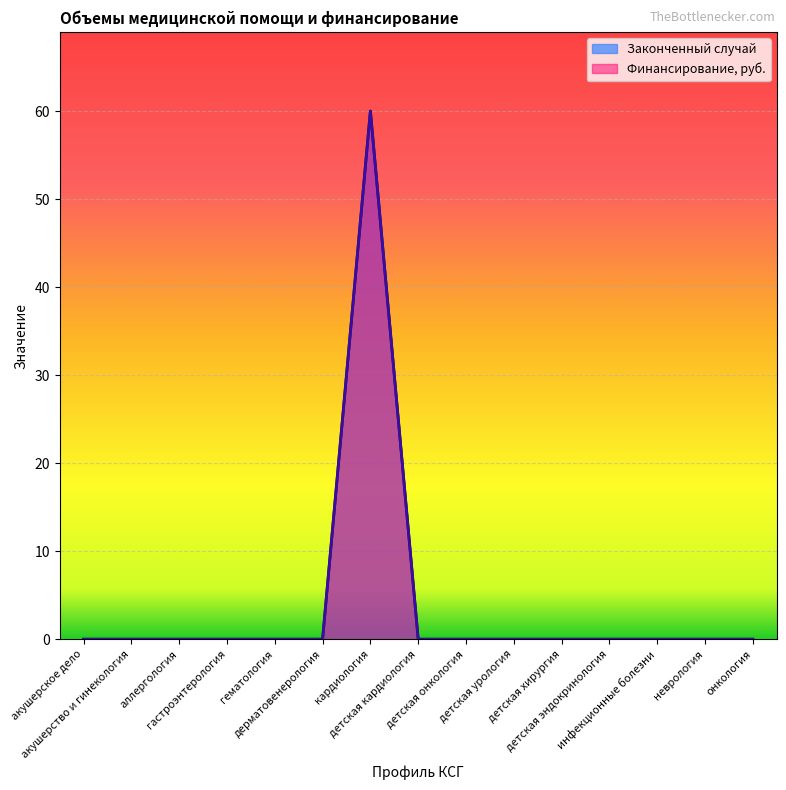

Which category has the lowest value in the Финансирование, руб. series?

акушерское дело